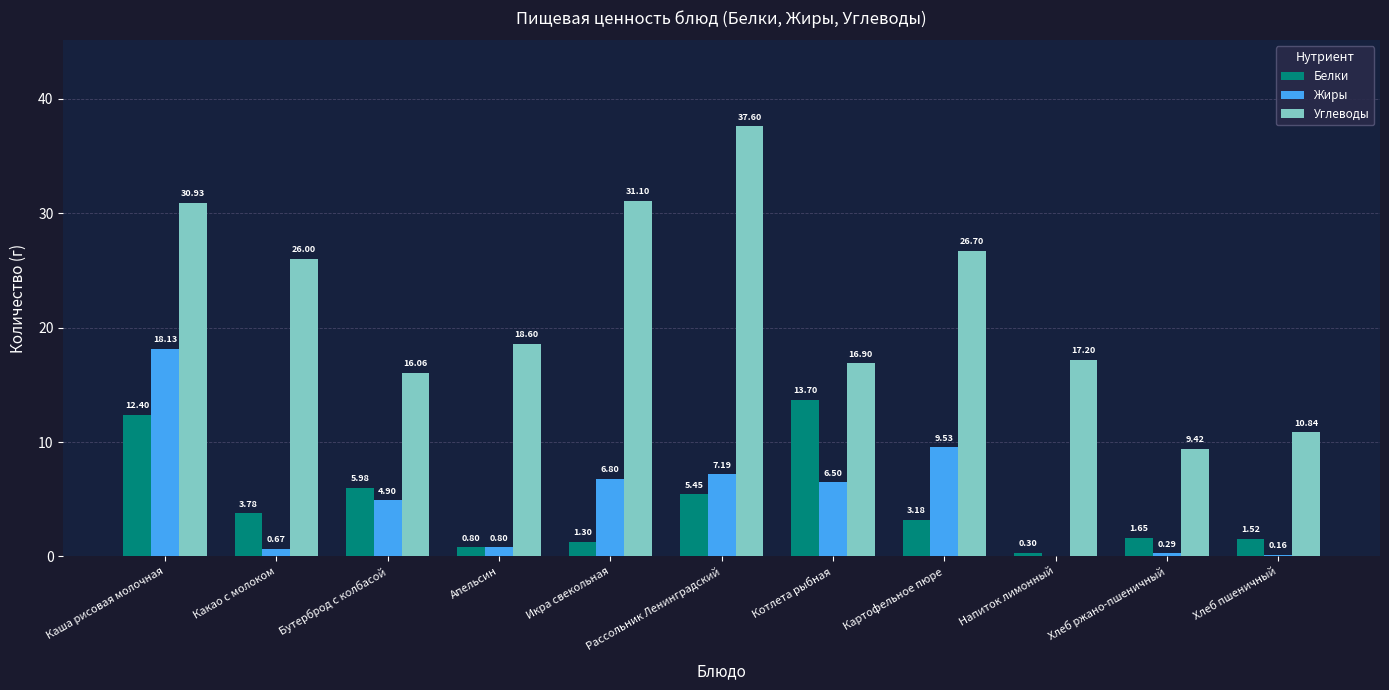

What is the sum of all Жиры values?

55.0